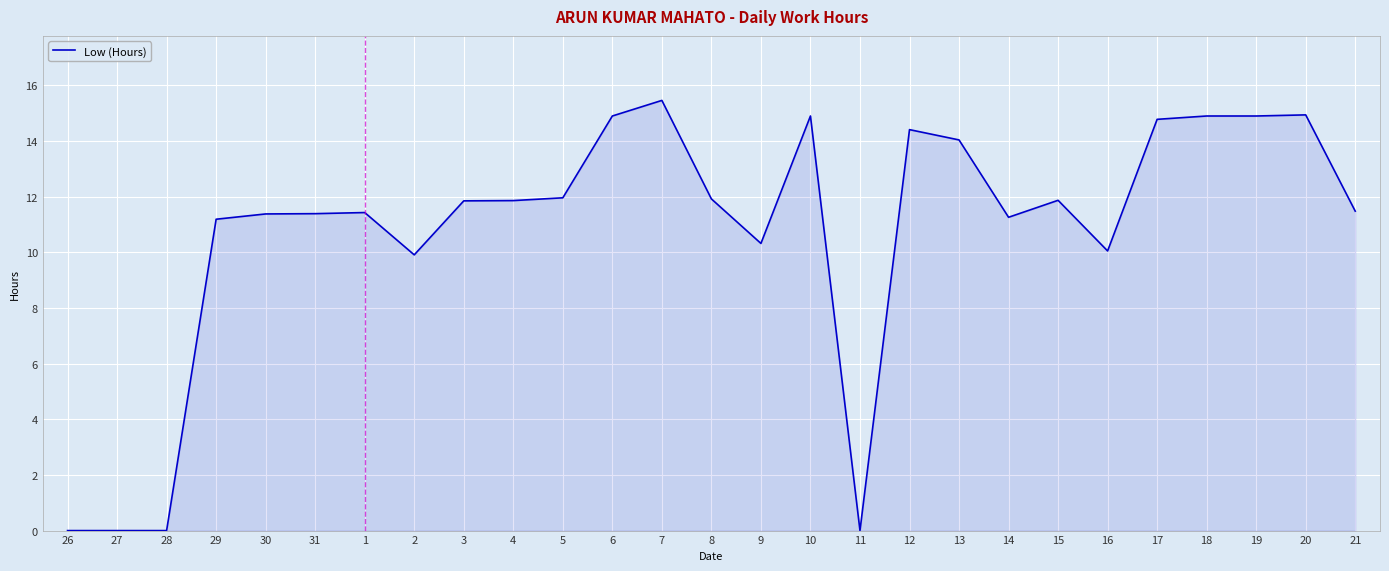

Does the chart display data point markers on the line(s)?

No